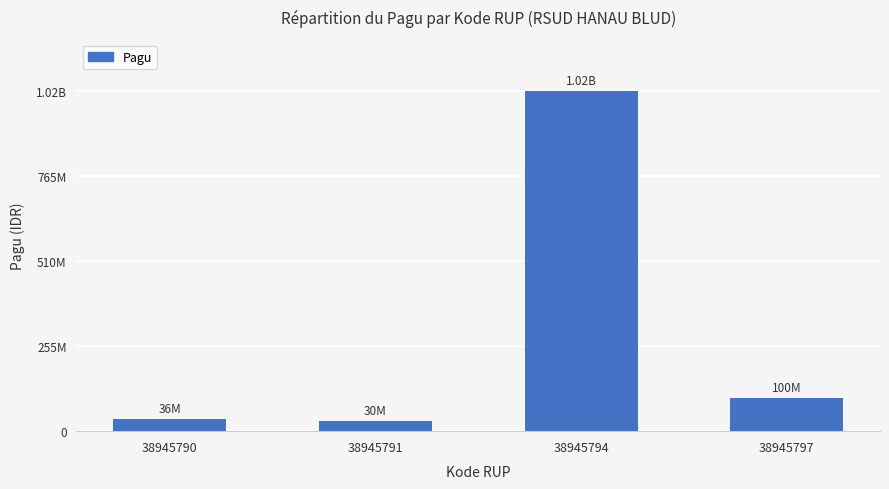

What is the sum of all values?

1186000000